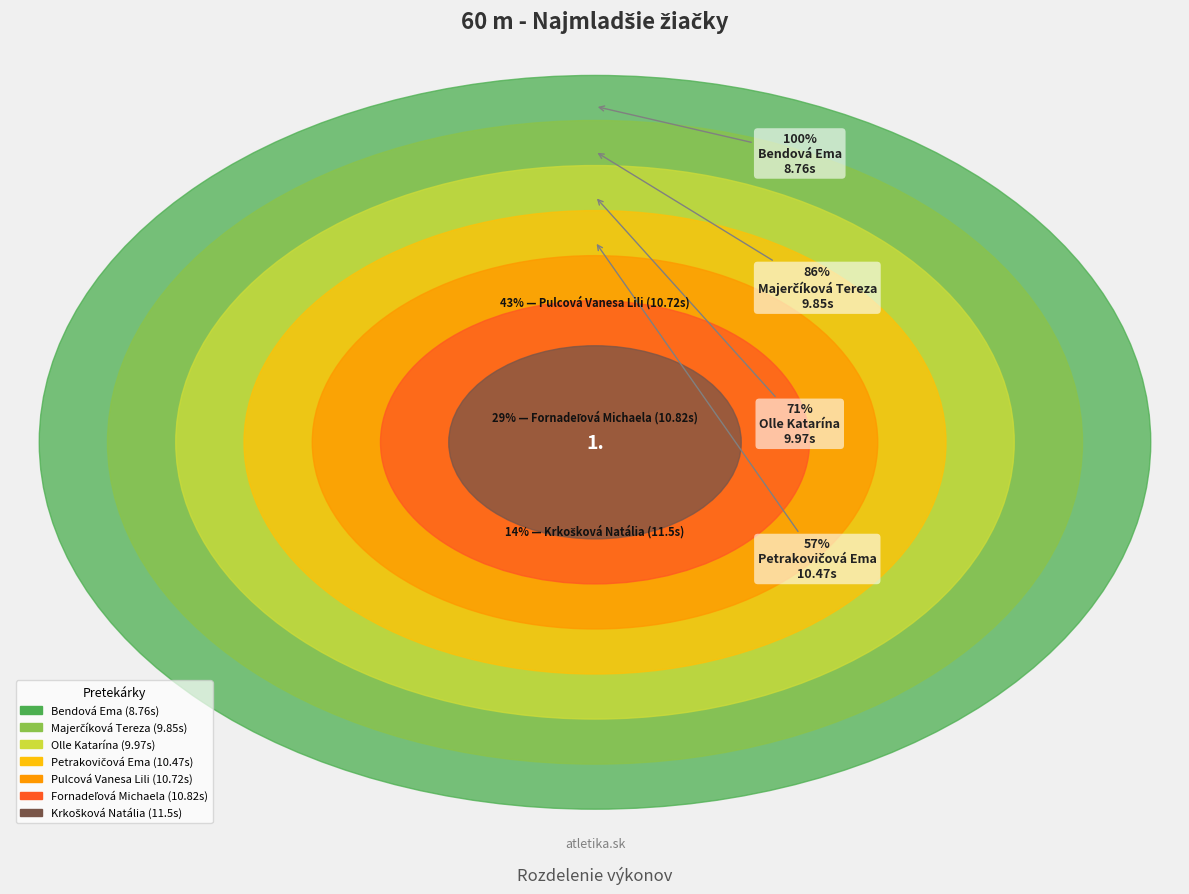

Count the number of slices in the pie.

7